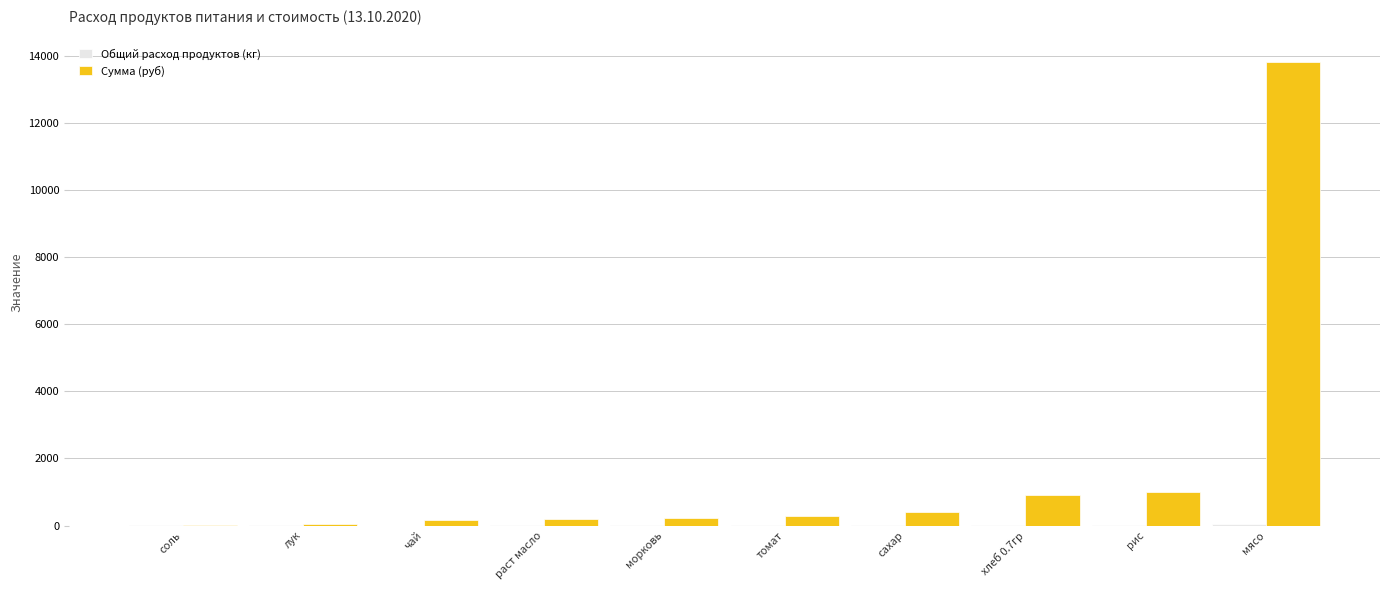

At which label does Сумма (руб) first exceed 294?

томат